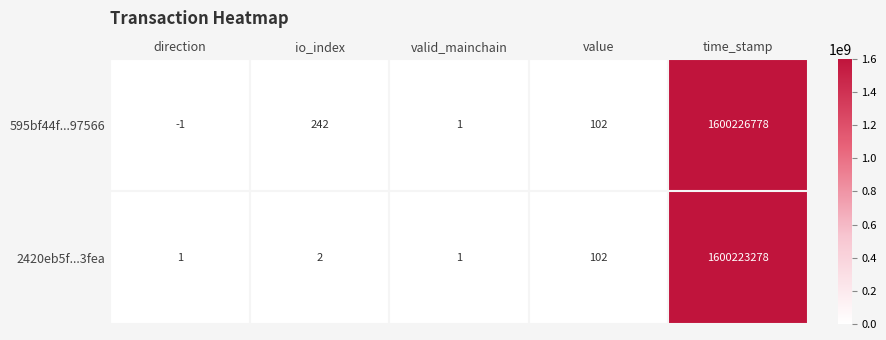

How many data points in 2420eb5f...3fea are less than 2?

2